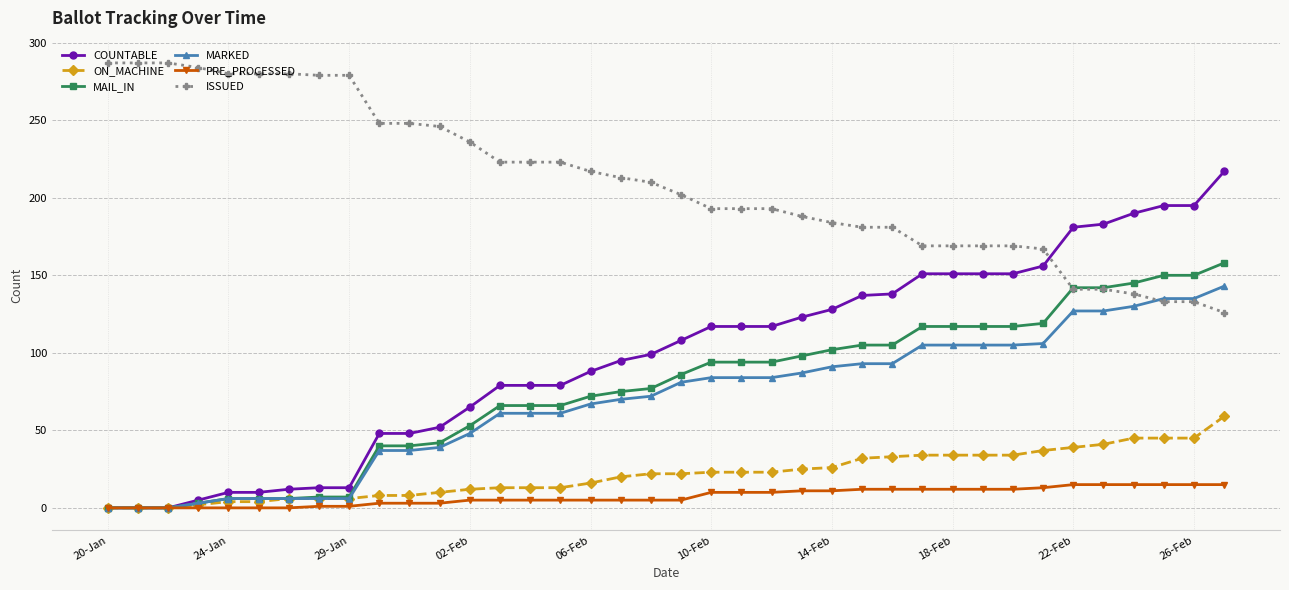

What is the maximum value shown in the chart?

287